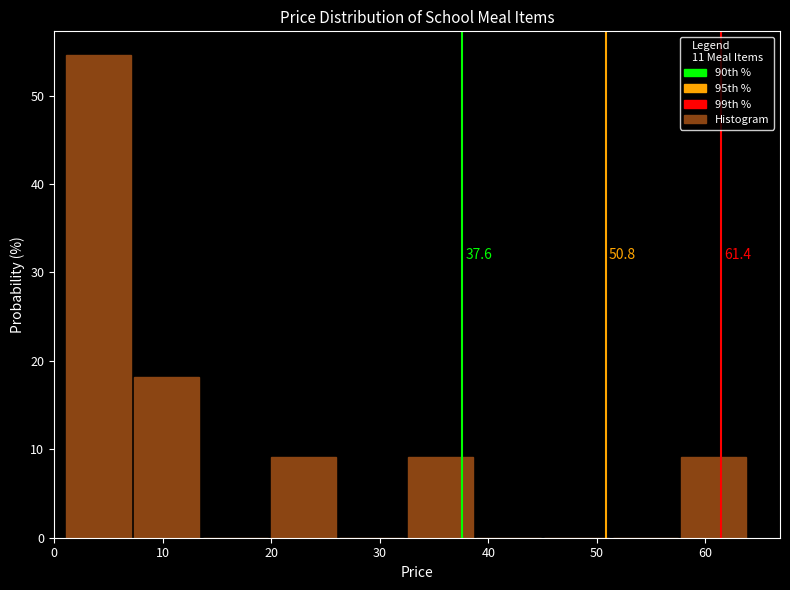

Over which range of the x-axis is the bar tallest?

1 to 7